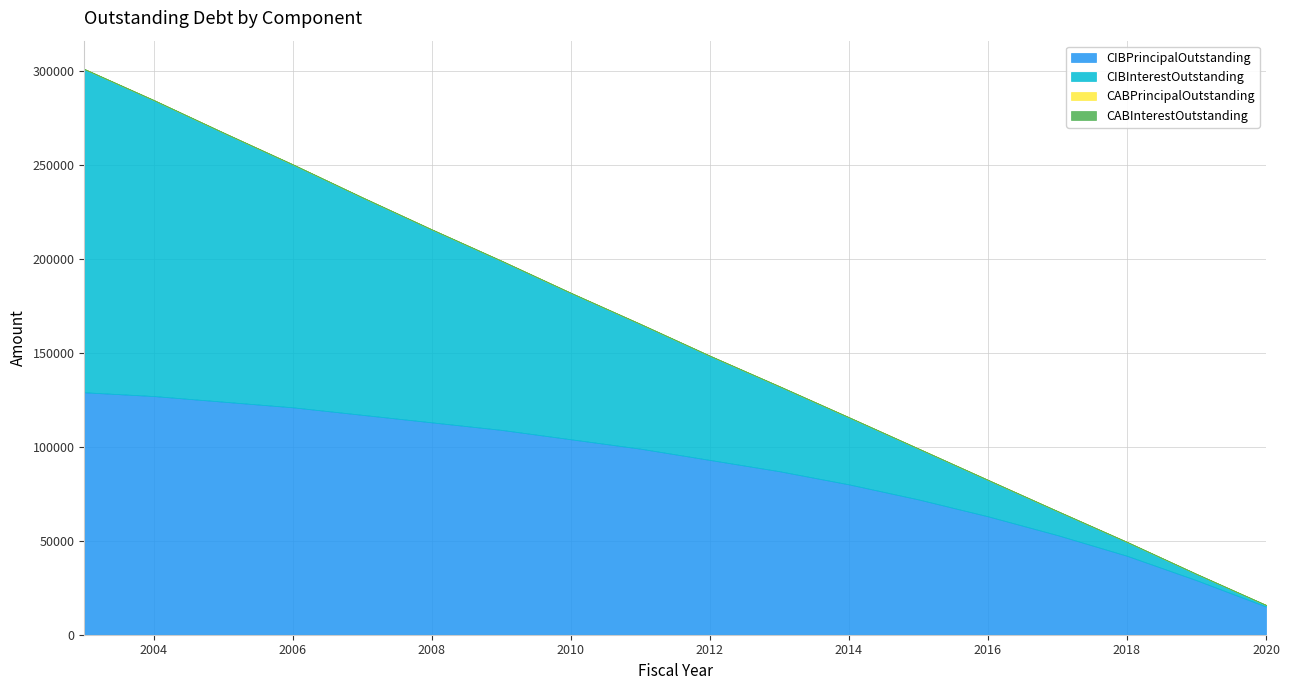

How many lines are shown in the chart?

4